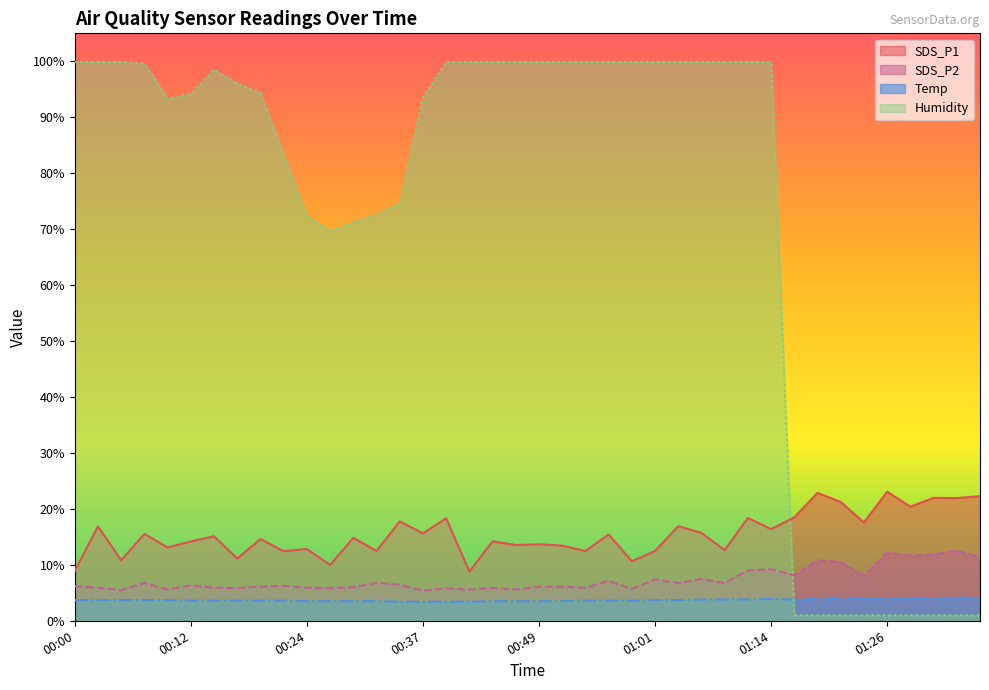

How many times do Humidity and Temp cross each other?

1